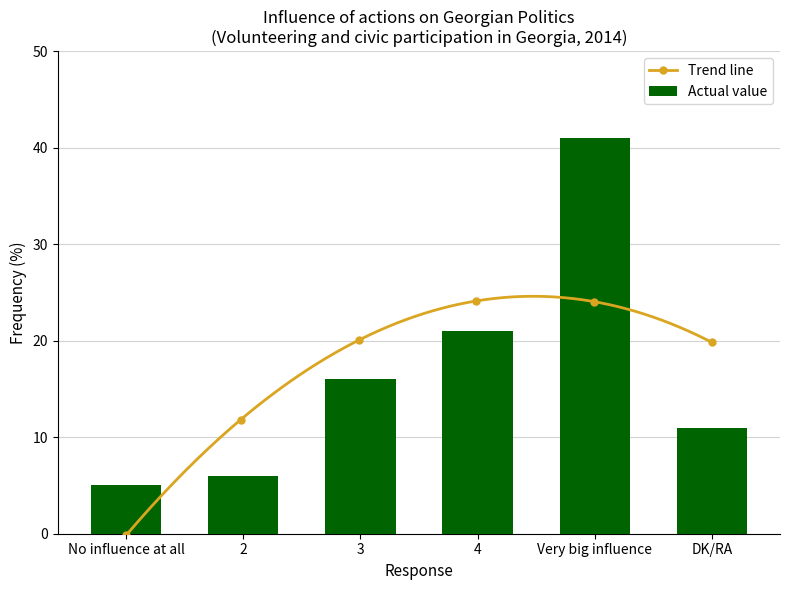

Where is the data nearest to the value 23?

4